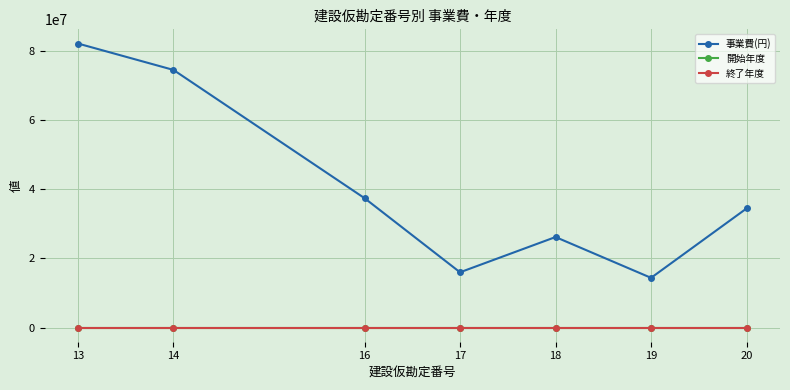

At how many categories does at least one series exceed 53077576?

2